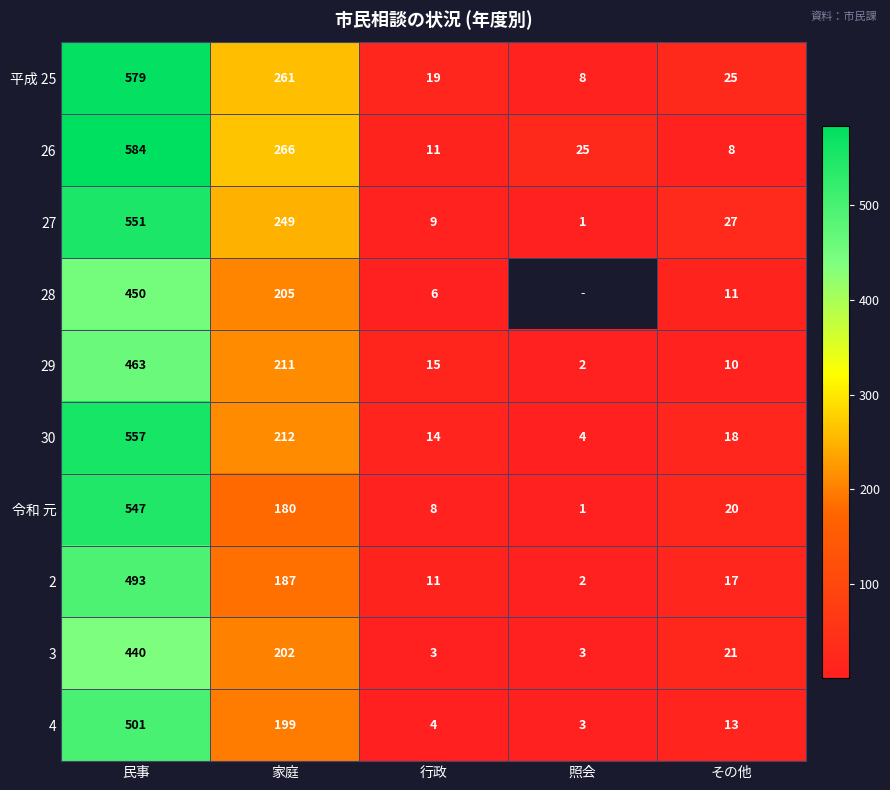

What is the minimum value shown in the chart?

1.0